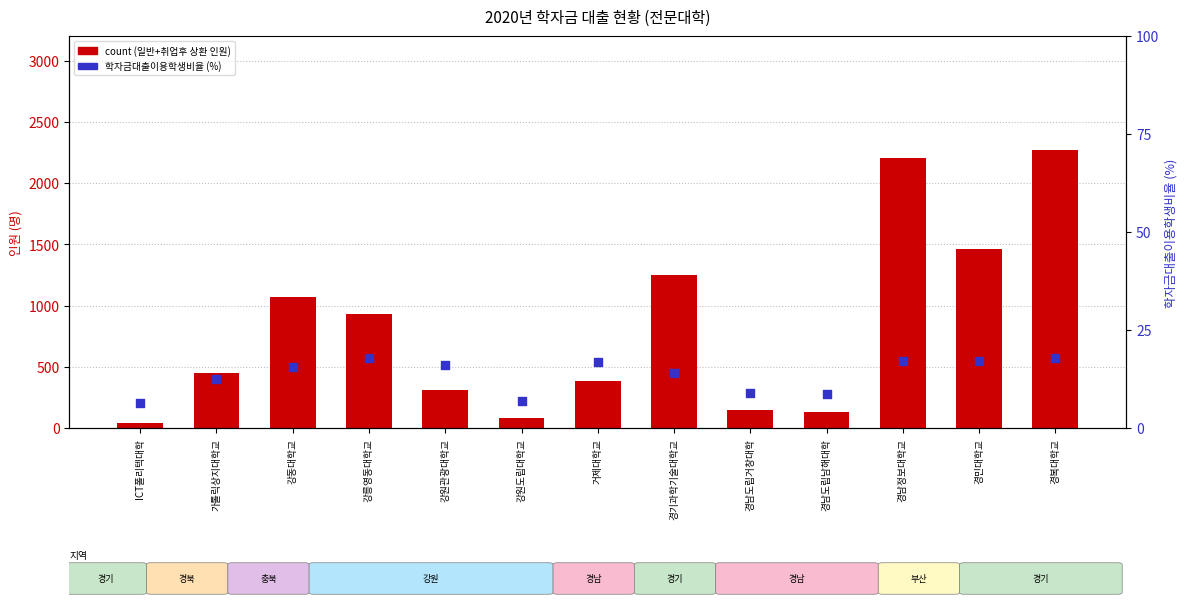

Is the value of percentile rank within the sample at 강릉영동대학교 greater than the value of count at 경복대학교?

No